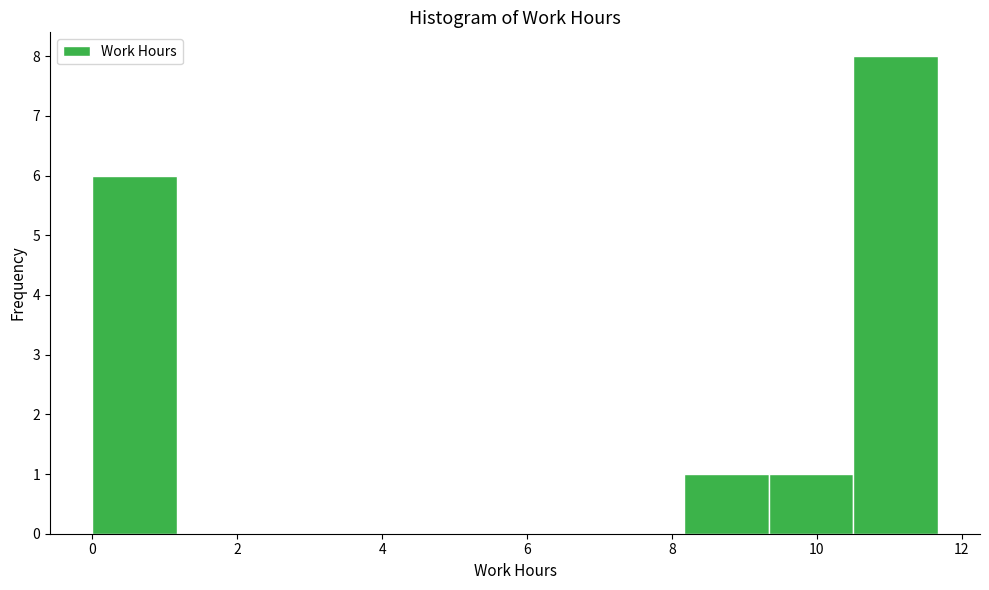

Which range on the x-axis has the tallest bar?

10.6 to 11.6